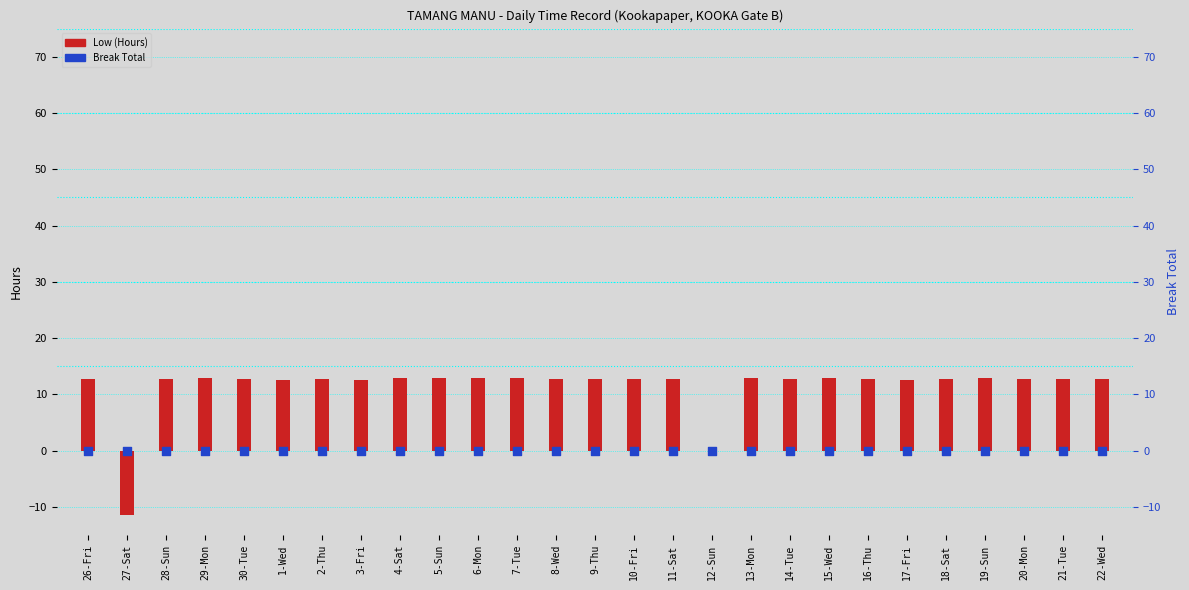

Which series reaches the maximum Y coordinate?

Low (Hours)